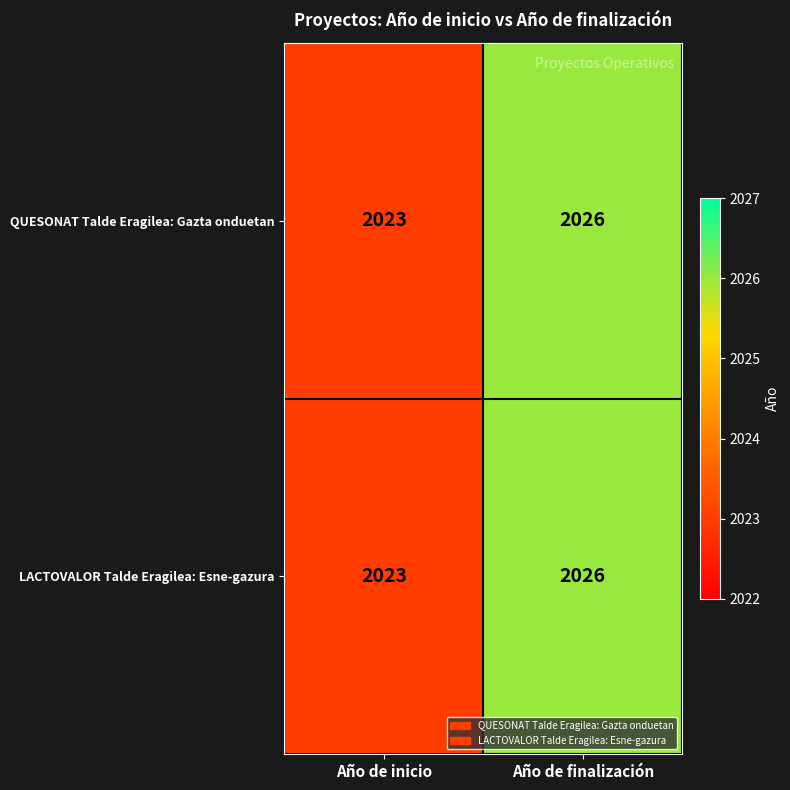

Where is LACTOVALOR Talde Eragilea: Esne-gazura nearest to the value 2024?

Año de inicio